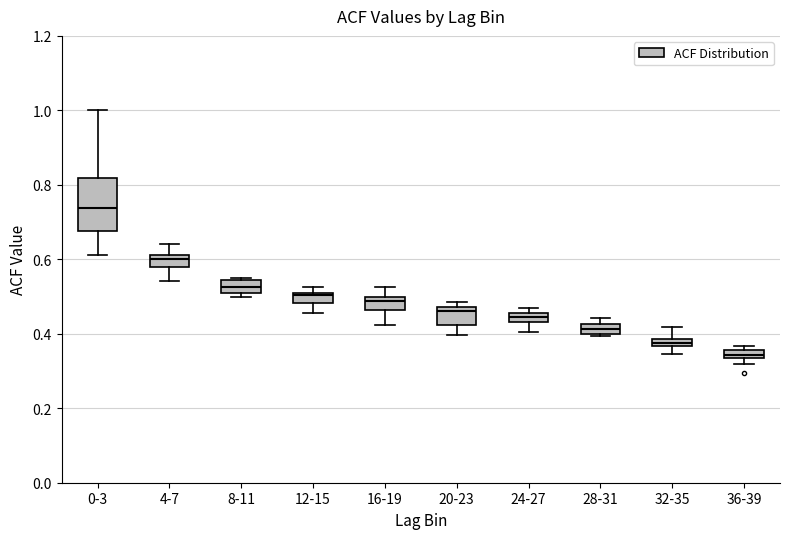

Which box's median line is the highest?

0-3